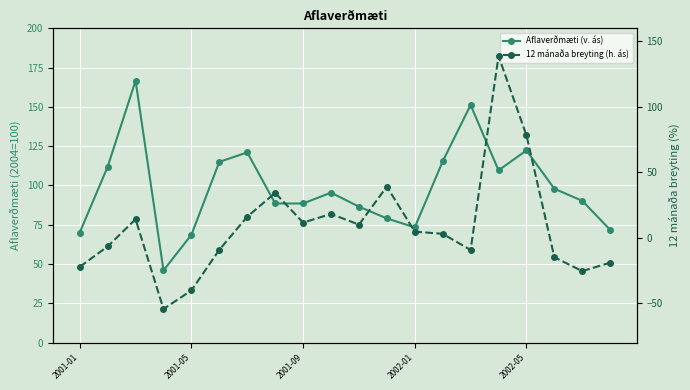

Reading left to right, what are all the values shown in this chart?

Aflaverðmæti (v. ás): 70.0	111.9	166.7	45.9	68.6	115.0	121.0	88.5	88.5	95.4	86.5	79.0	73.3	115.3	151.2	109.6	122.3	97.9	90.2	71.7
12 mánaða breyting (h. ás): -22.2	-6.6	14.2	-54.4	-40.2	-9.2	16.1	34.3	11.6	18.2	10.1	39.1	4.7	3.0	-9.3	138.8	78.3	-14.9	-25.4	-19.0